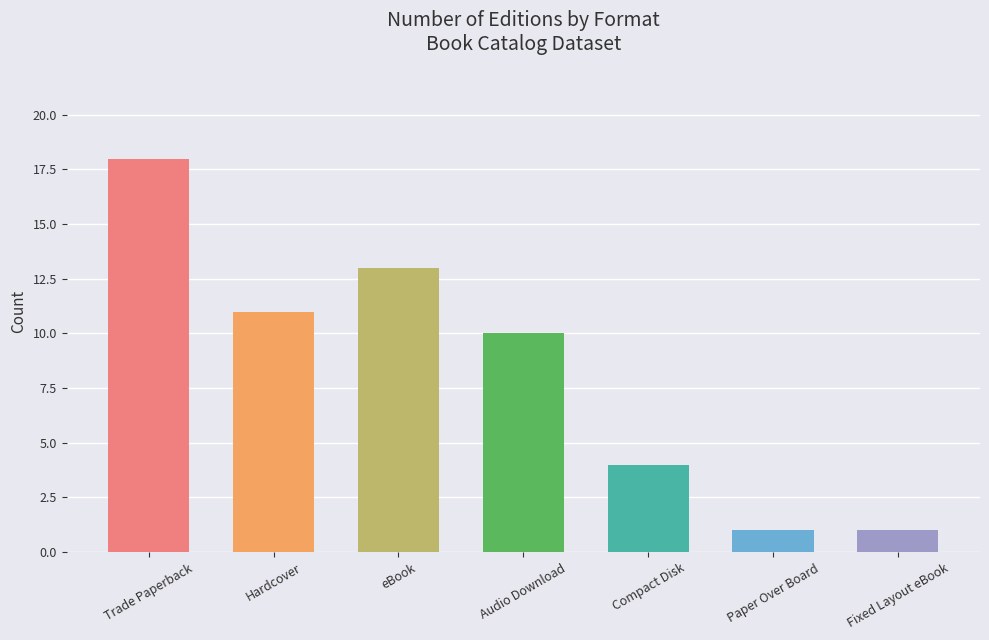

What is the change in value from Compact Disk to Fixed Layout eBook?

-3